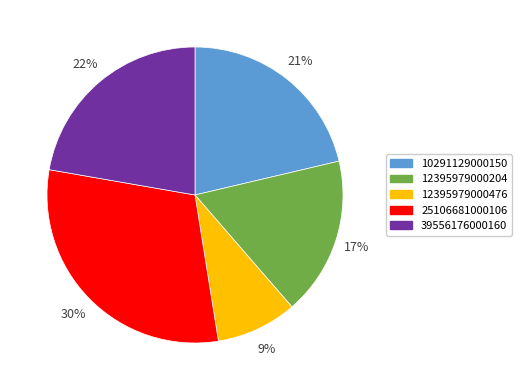

Is 25106681000106 the majority of the pie?

No